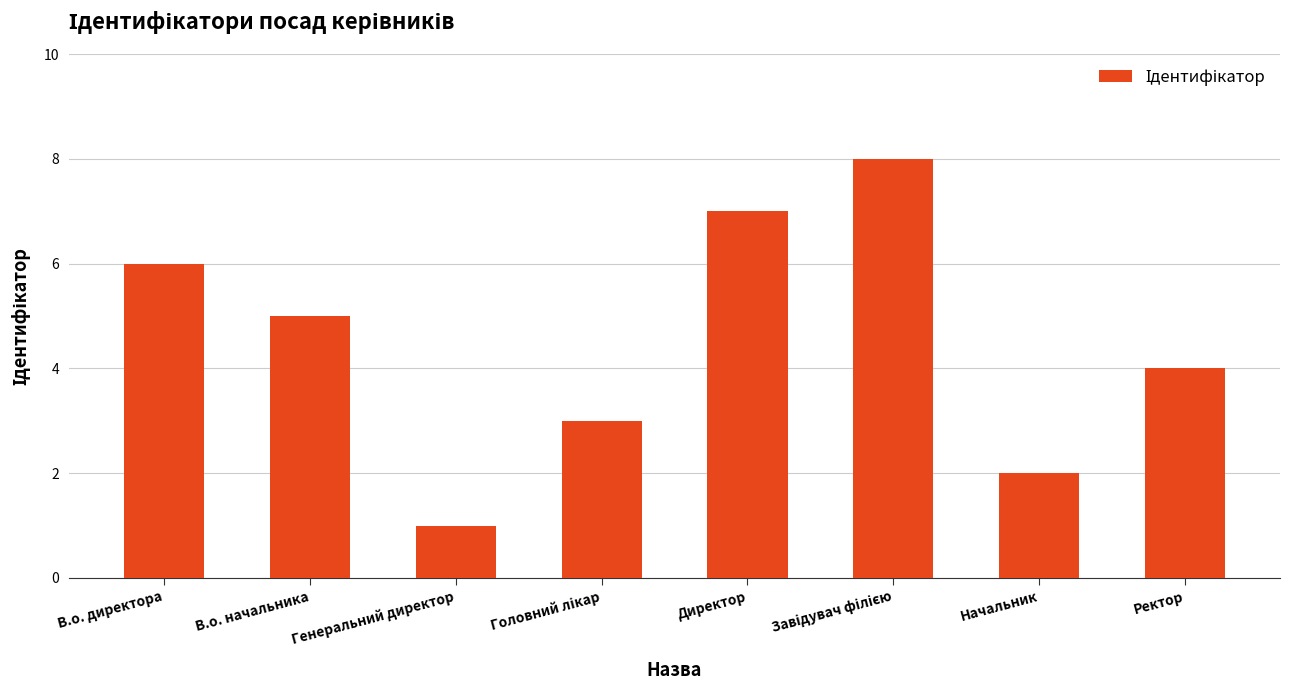

What position from the right is Ректор?

1